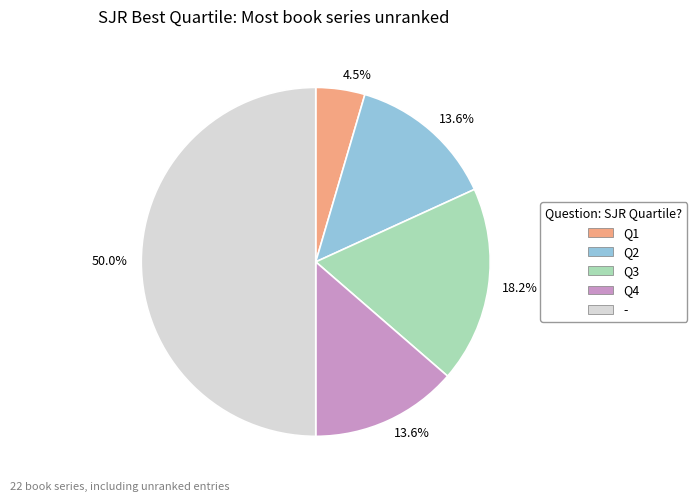

Which slice is the smallest?

Q1